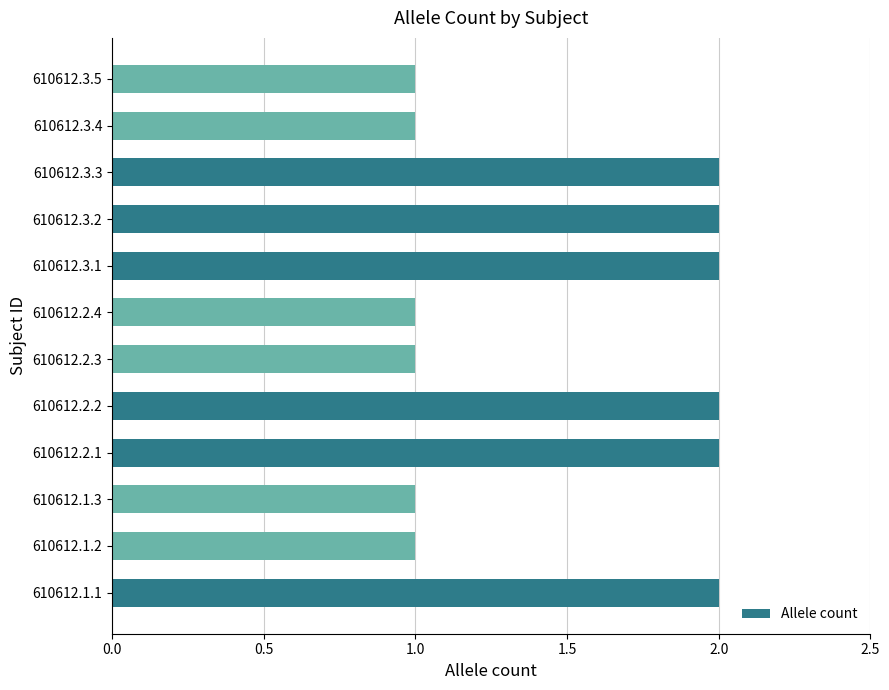

What is the difference between the second highest and second lowest values?

1